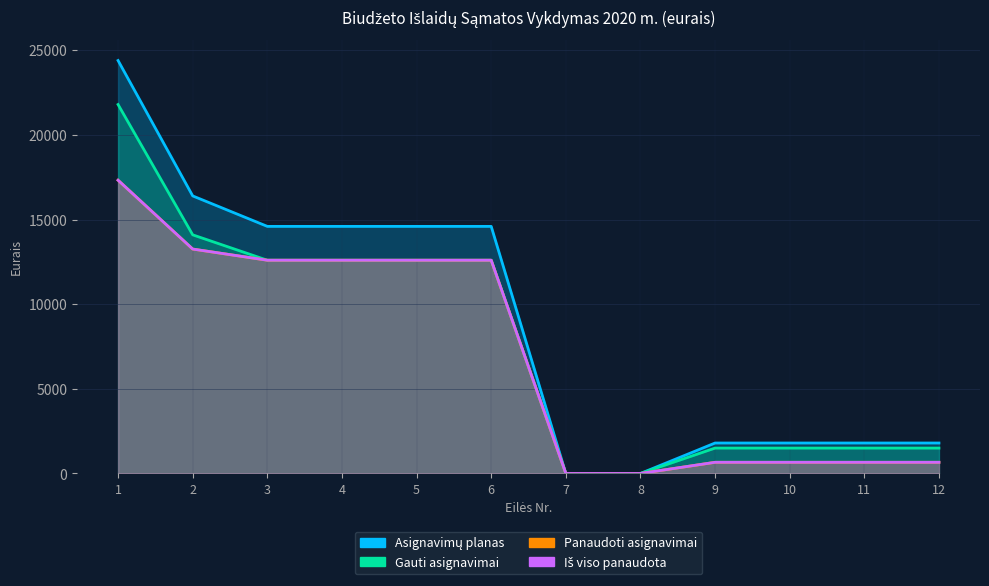

What is the sum of the Gauti asignavimai values at 2 and 8?

14100.0